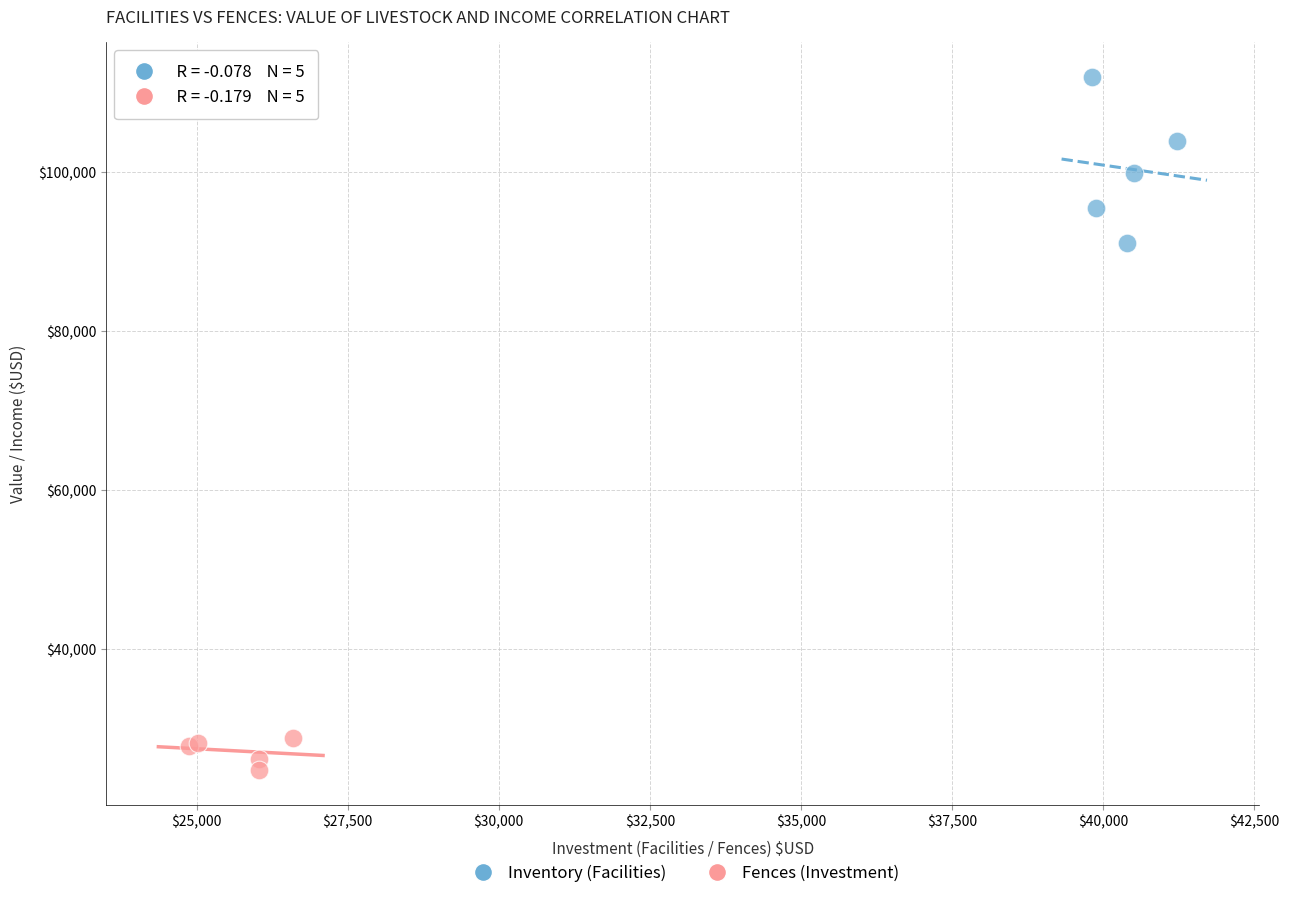

Which series has the largest Y range (max minus min)?

Inventory (Facilities)